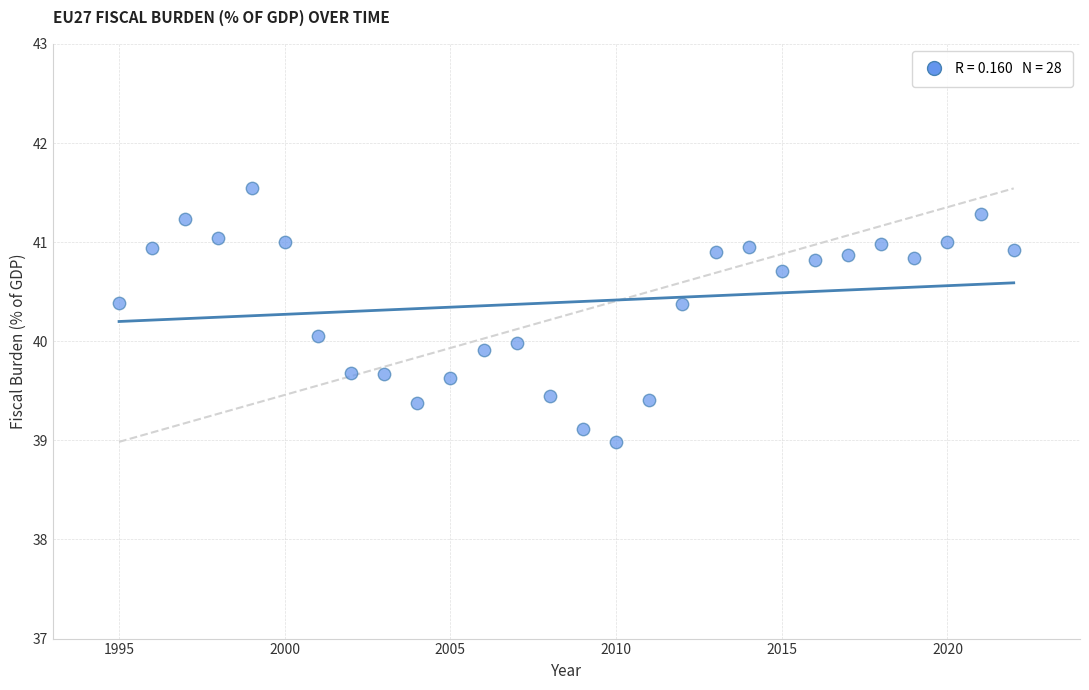

What is the range of X values (max minus min)?

27.0